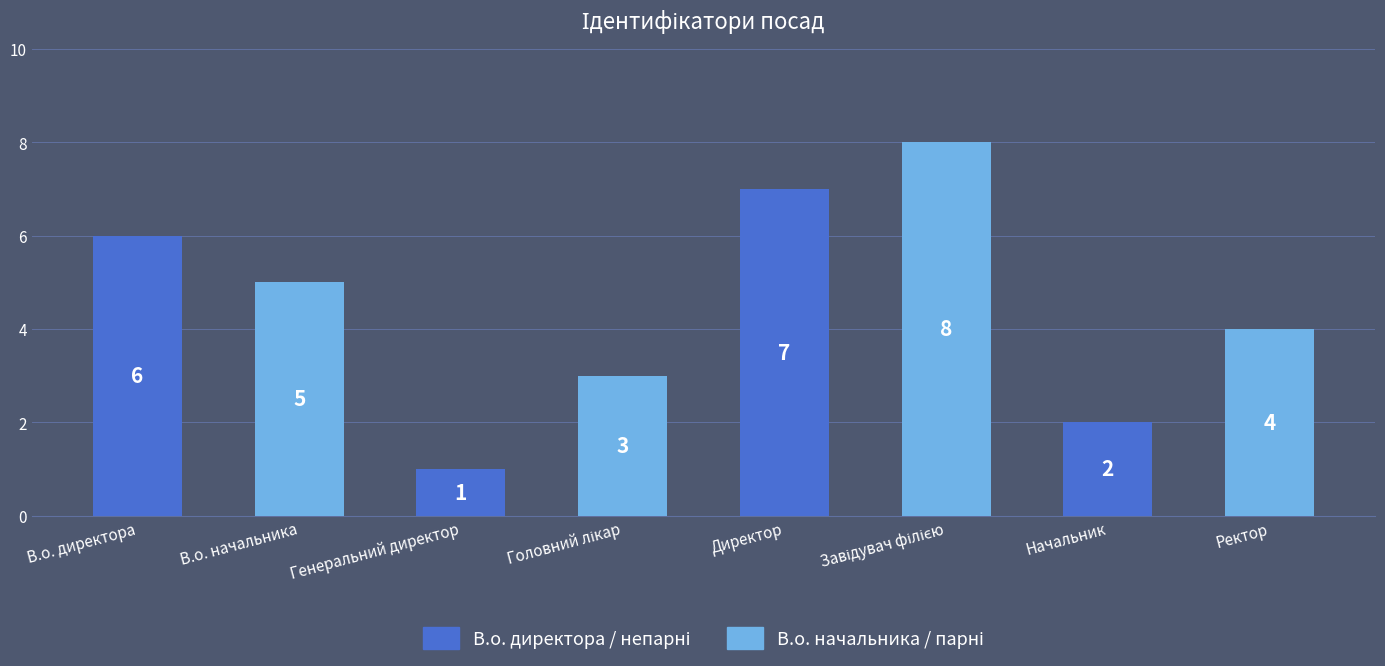

What is the ratio of the value at В.о. директора to the value at Ректор?

1.5